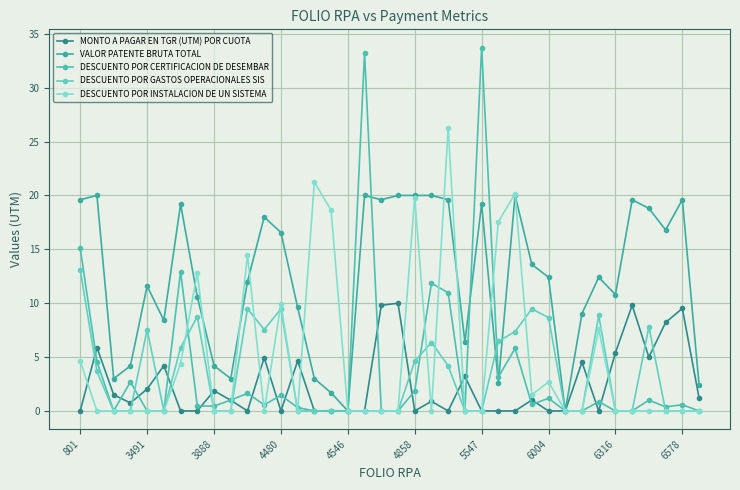

How many distinct data groups are displayed?

5